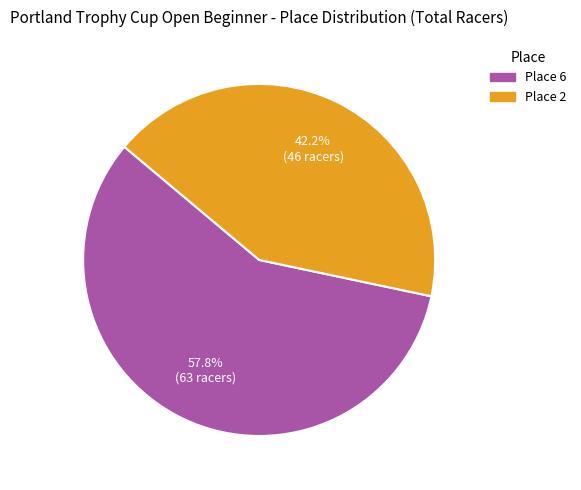

Does any single category account for the majority?

Yes